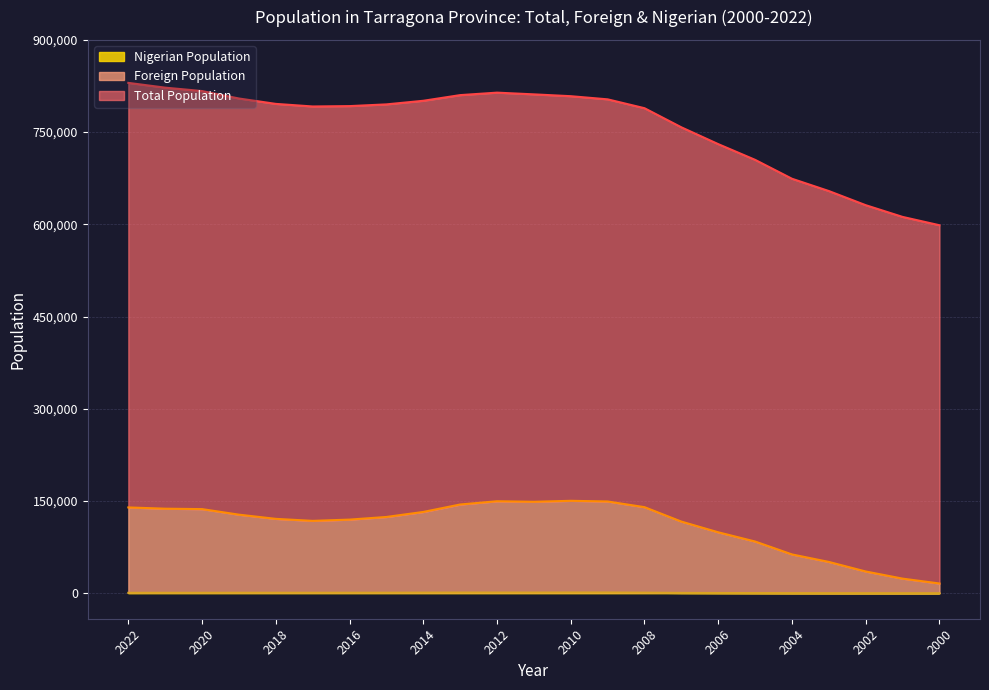

Where is the first local maximum for Nigerian Population?

2018